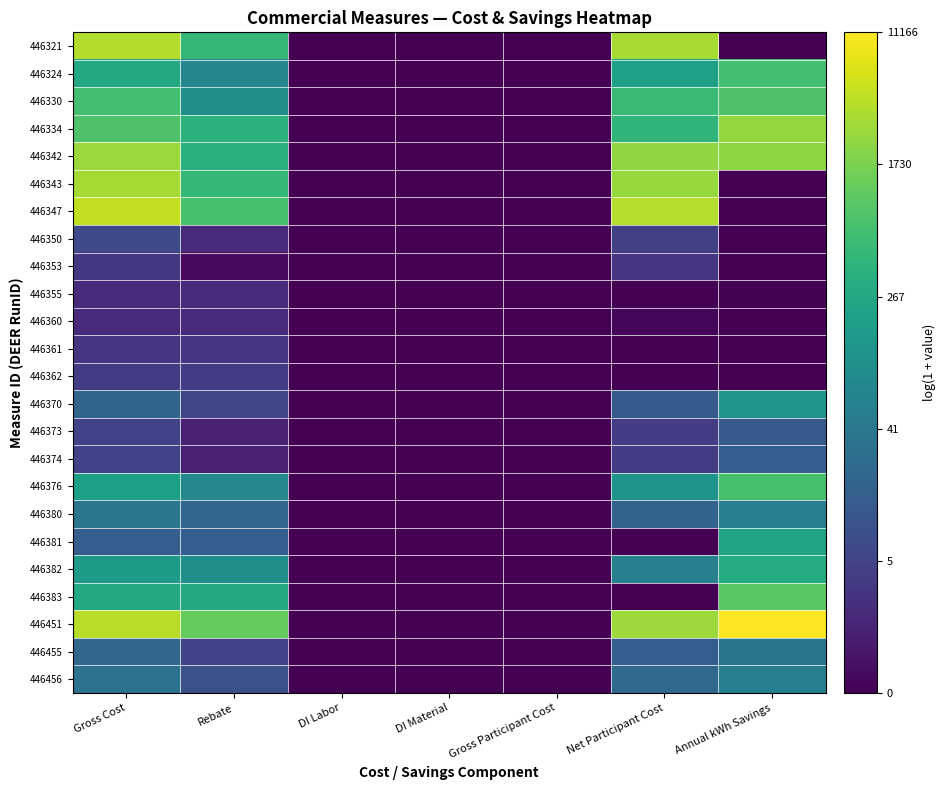

At Annual kWh Savings, list the series in order from smallest to largest.

446321, 446343, 446347, 446353, 446361, 446362, 446350, 446360, 446355, 446373, 446374, 446455, 446456, 446380, 446370, 446381, 446382, 446324, 446376, 446330, 446383, 446342, 446334, 446451